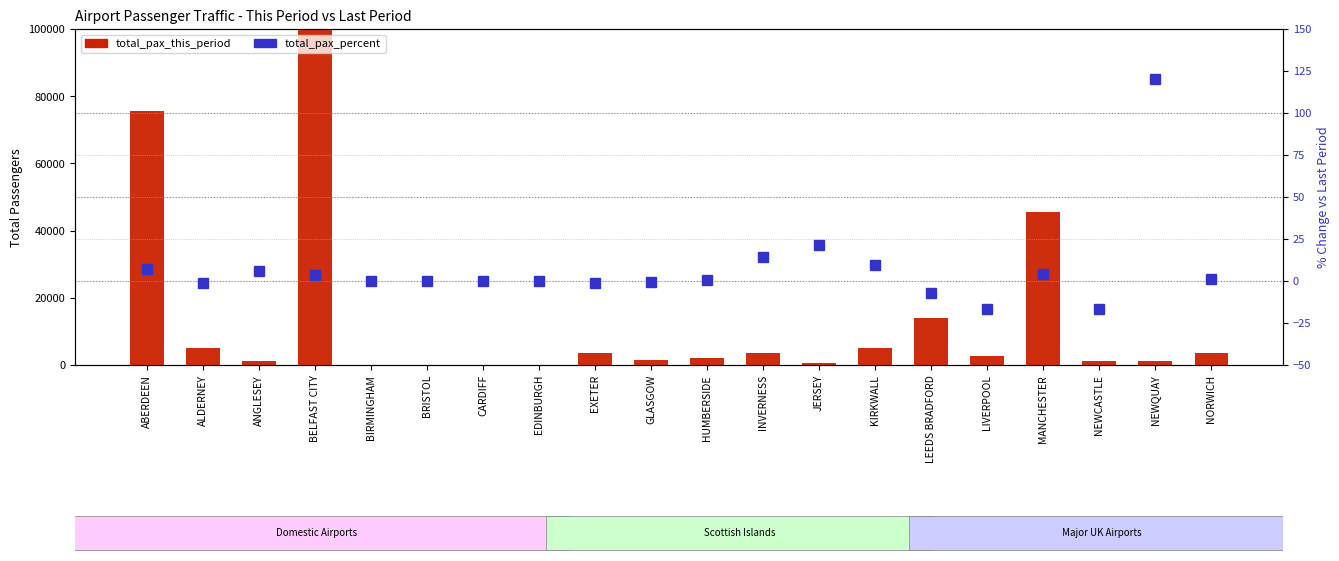

How many values in the total_pax_percent series exceed 0?

10